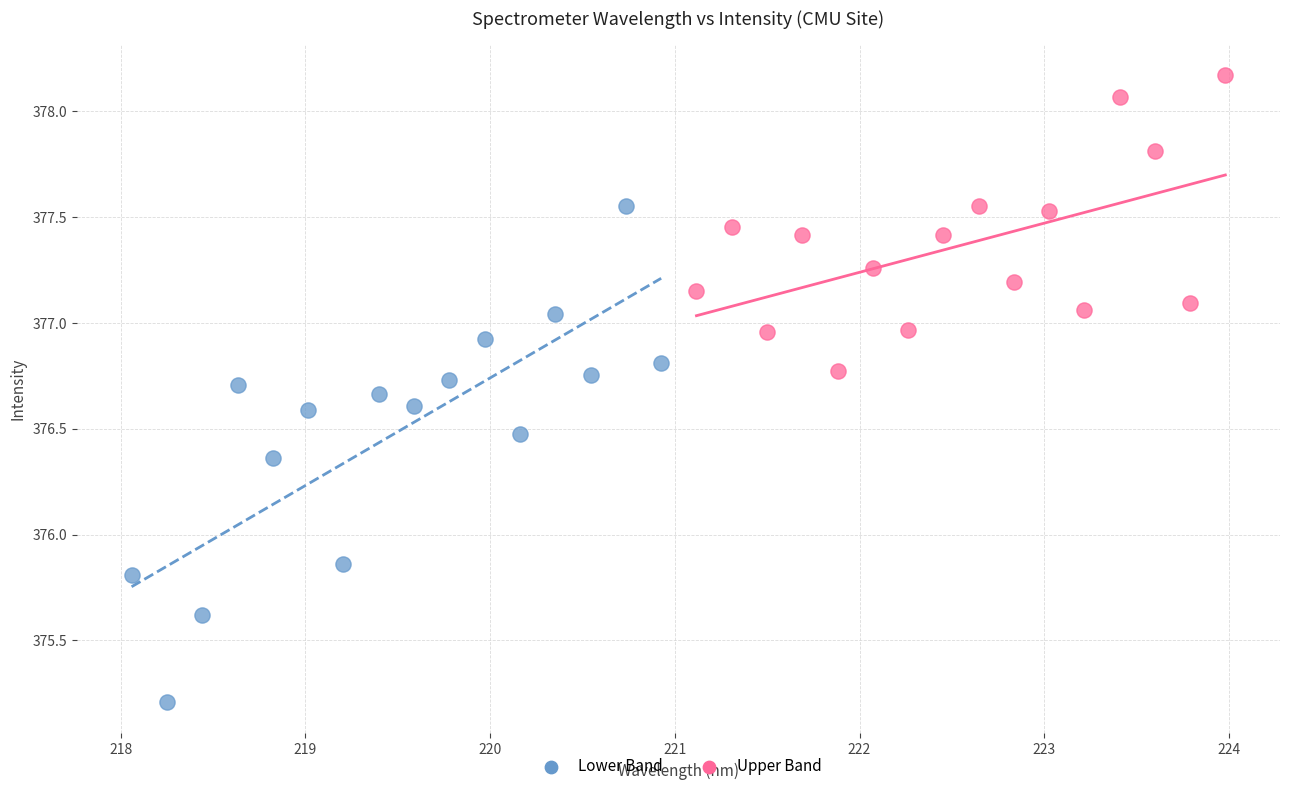

Which series has the widest spread of Y values?

Lower Band